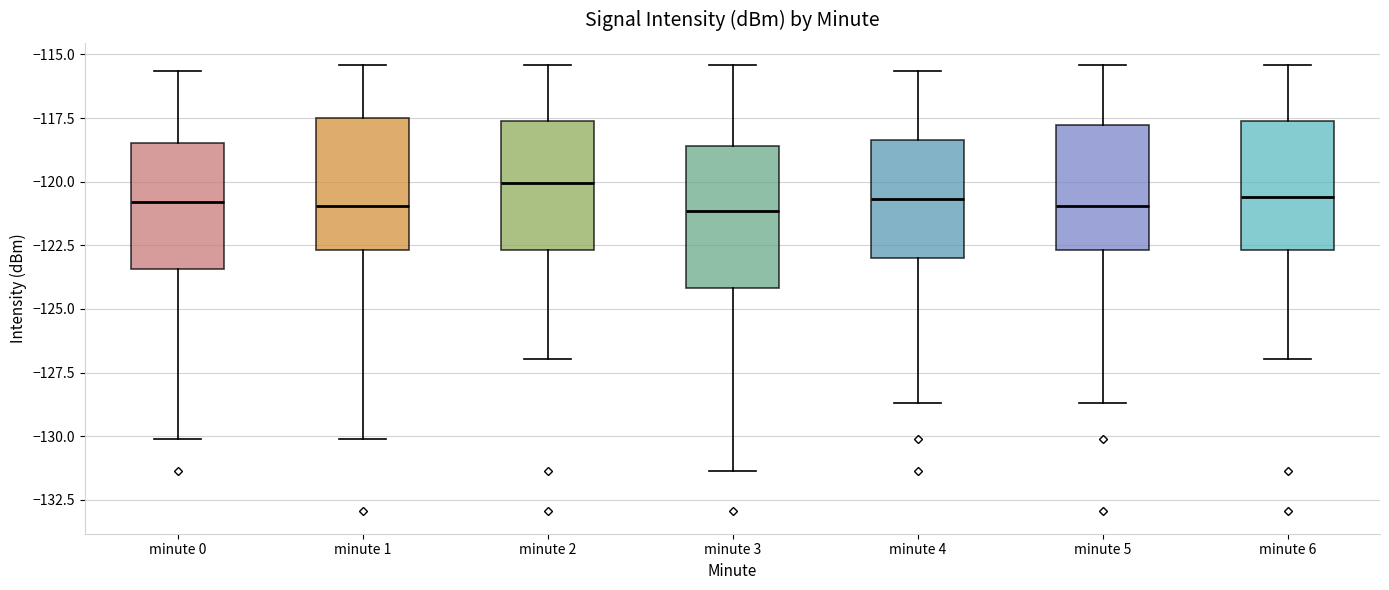

Reading left to right, read every box against the y-axis: the position of its median line, the range the box covers, and the ends of its whiskers. The values are not printed on the chart, so give them approximately, as read against the axis.

minute 0: median -121.0, box -123.5 to -118.5, whiskers -130.0 to -115.5
minute 1: median -121.0, box -122.5 to -117.5, whiskers -130.0 to -115.5
minute 2: median -120.0, box -122.5 to -117.5, whiskers -127.0 to -115.5
minute 3: median -121.0, box -124.0 to -118.5, whiskers -131.5 to -115.5
minute 4: median -120.5, box -123.0 to -118.5, whiskers -128.5 to -115.5
minute 5: median -121.0, box -122.5 to -118.0, whiskers -128.5 to -115.5
minute 6: median -120.5, box -122.5 to -117.5, whiskers -127.0 to -115.5